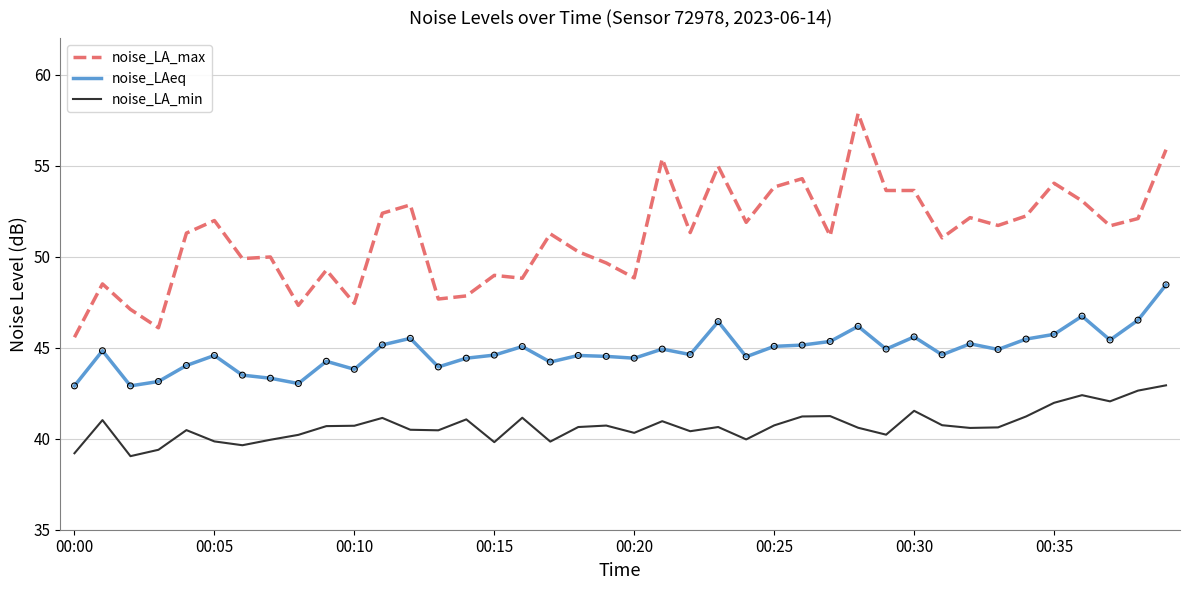

At how many categories does at least one series exceed 41?

40